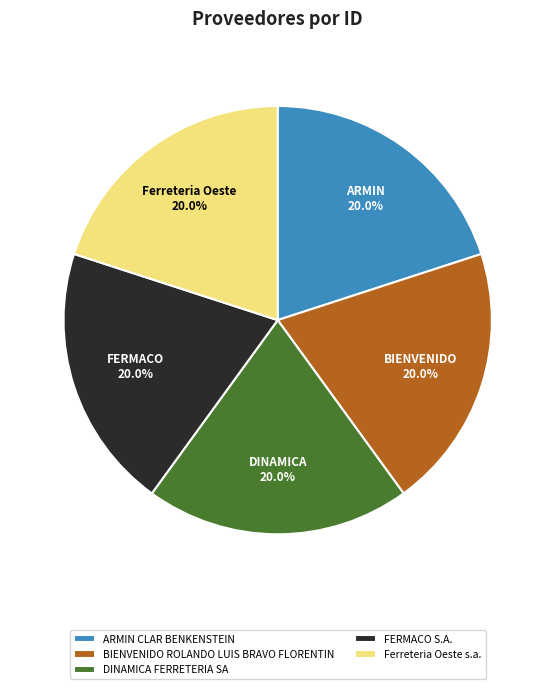

Is there a majority slice in this chart?

No